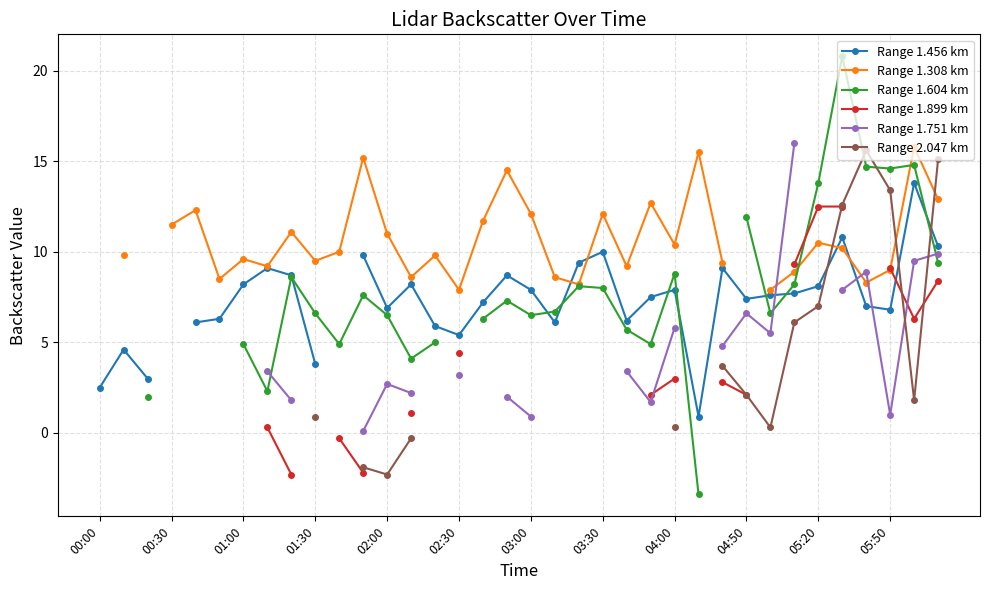

How many intersections are there between Range 1.899 km and Range 1.604 km?

1